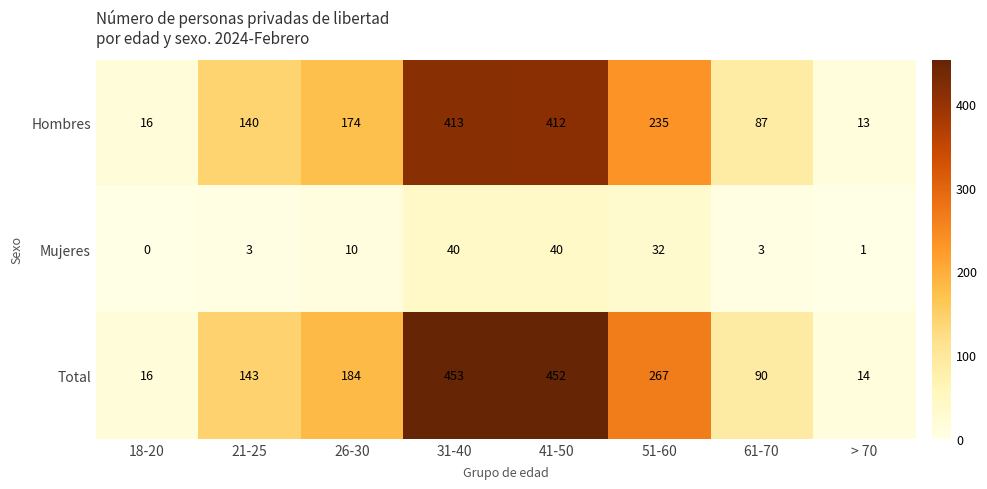

Reading left to right, what are all the values shown in this chart?

Hombres: 18-20=16	21-25=140	26-30=174	31-40=413	41-50=412	51-60=235	61-70=87	> 70=13
Mujeres: 18-20=0	21-25=3	26-30=10	31-40=40	41-50=40	51-60=32	61-70=3	> 70=1
Total: 18-20=16	21-25=143	26-30=184	31-40=453	41-50=452	51-60=267	61-70=90	> 70=14